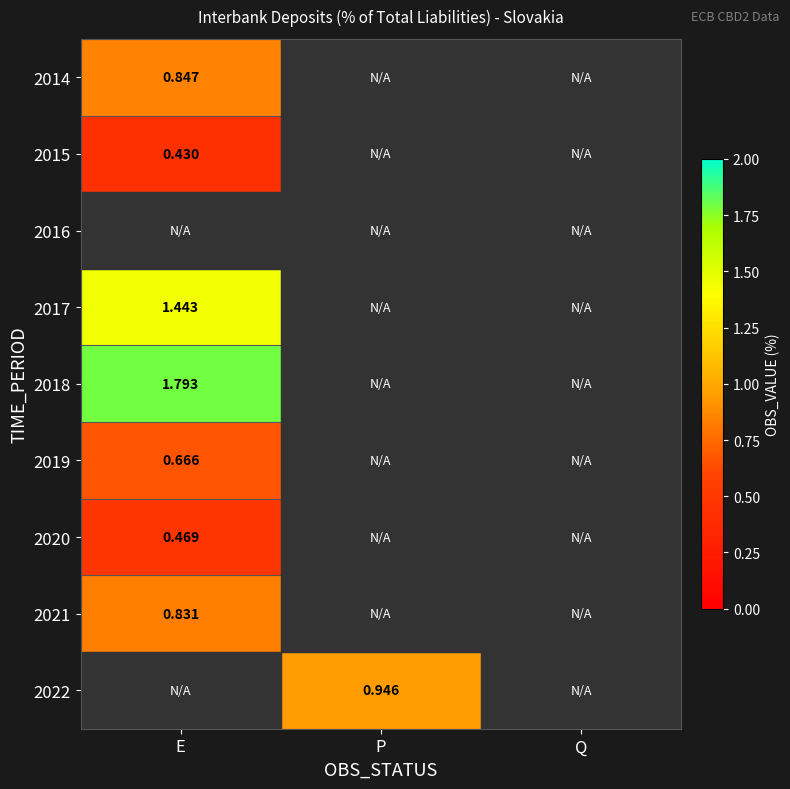

What is the highest value of the 2019 series?

0.7